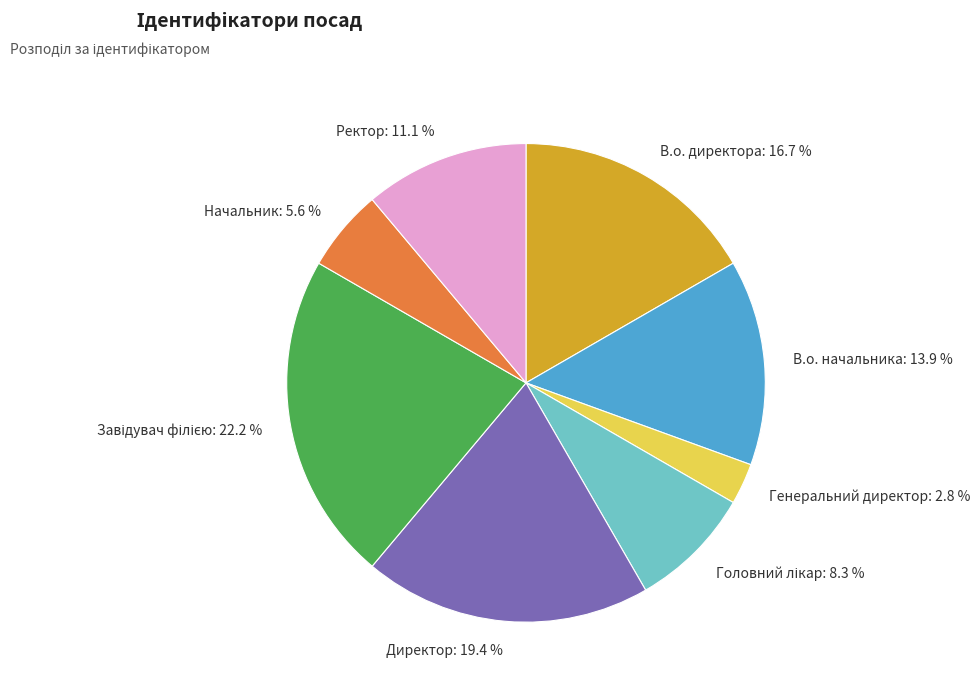

Does Ректор represent more than half of the total?

No